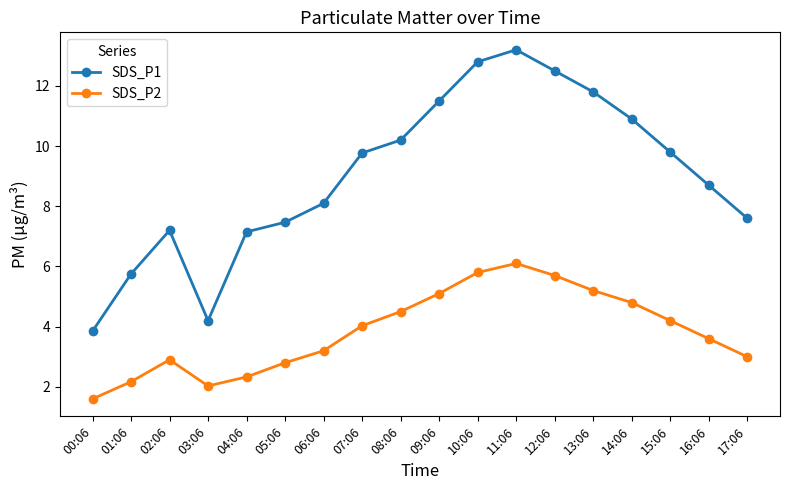

Reading right to left, extract all data points from this chart.

SDS_P1: 17:06=7.6	16:06=8.7	15:06=9.8	14:06=10.9	13:06=11.8	12:06=12.5	11:06=13.2	10:06=12.8	09:06=11.5	08:06=10.2	07:06=9.8	06:06=8.1	05:06=7.5	04:06=7.2	03:06=4.2	02:06=7.2	01:06=5.8	00:06=3.9
SDS_P2: 17:06=3.0	16:06=3.6	15:06=4.2	14:06=4.8	13:06=5.2	12:06=5.7	11:06=6.1	10:06=5.8	09:06=5.1	08:06=4.5	07:06=4.0	06:06=3.2	05:06=2.8	04:06=2.3	03:06=2.0	02:06=2.9	01:06=2.2	00:06=1.6